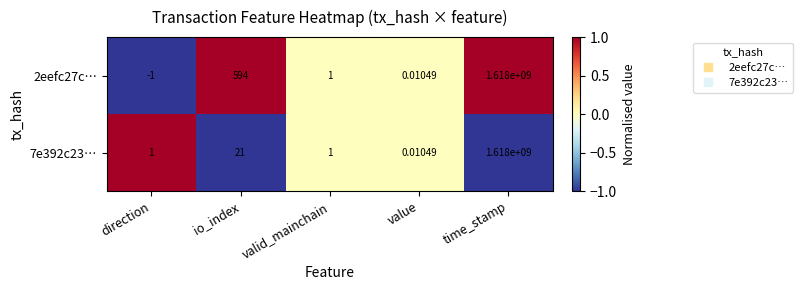

Where does the 2eefc27c… series first go above 1?

io_index